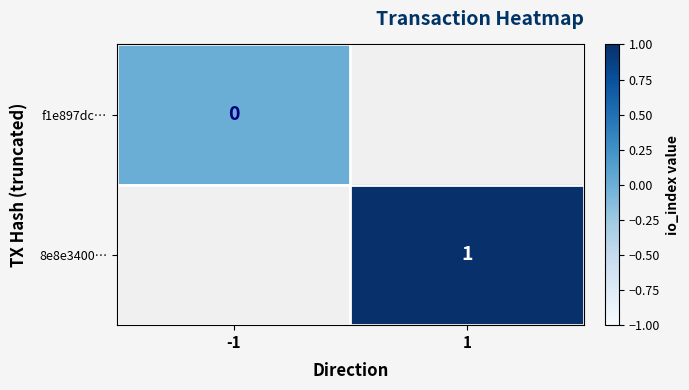

True or false: 8e8e3400… has a value of 2 at 1.

False